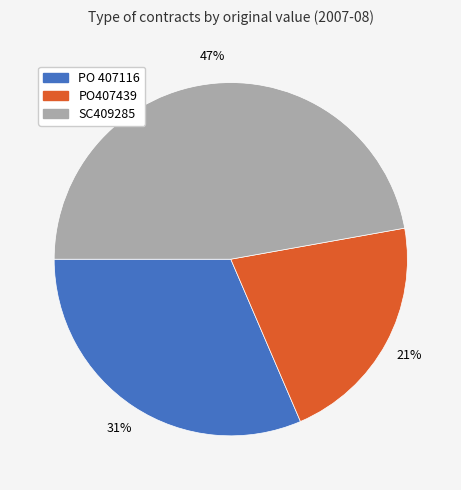

Is there any slice that represents more than half of the pie?

No